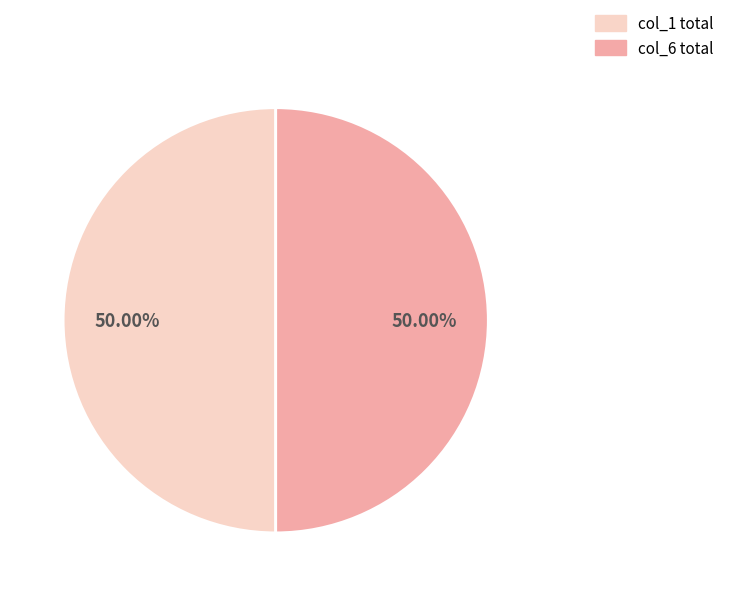

Is the sum of col_6 total and col_1 total greater than half?

Yes